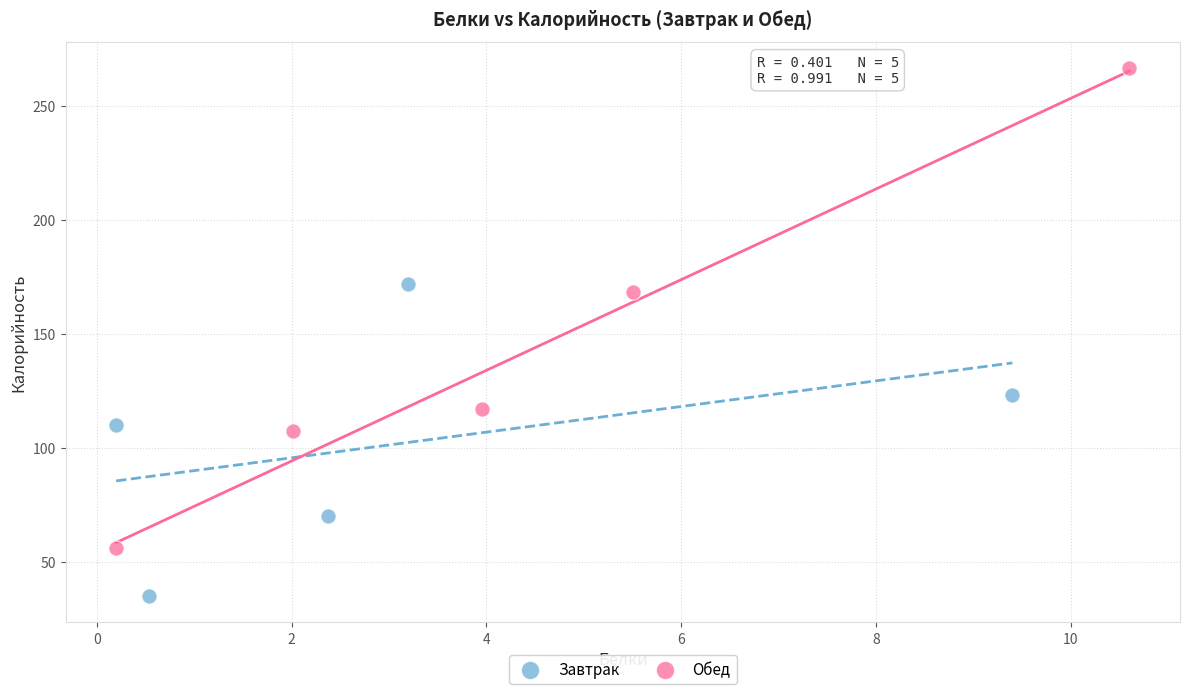

Which series has the largest Y range (max minus min)?

Обед